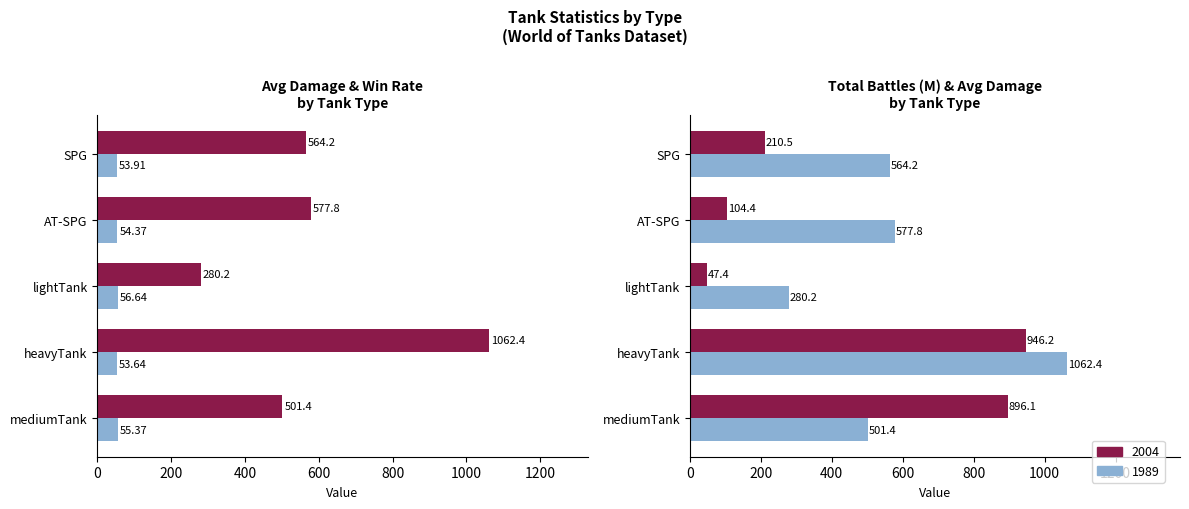

At AT-SPG, list the series in order from smallest to largest.

Avg Win% (1989-style), Total Battles (M), Avg Damage (2004-style), Avg Damage